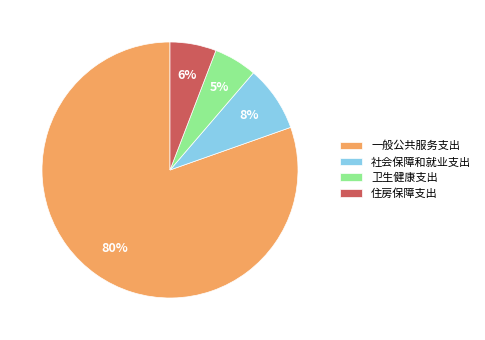

To the nearest percent, what portion does 卫生健康支出 represent?

5%